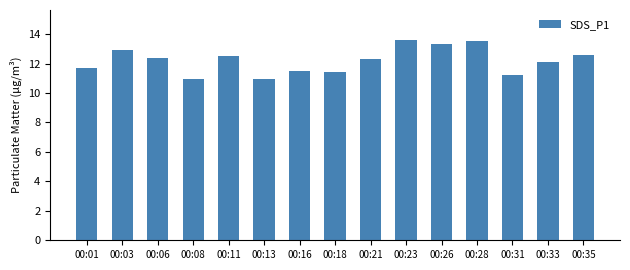

Between 00:13 and 00:21, which is larger?

00:21